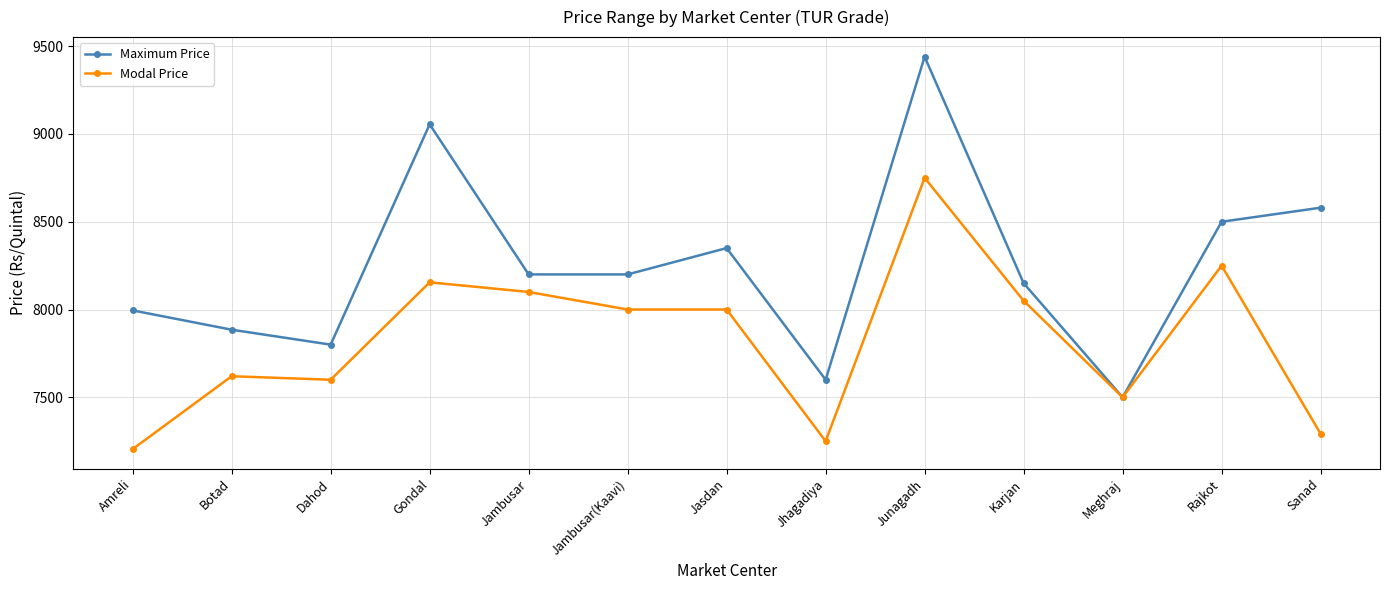

What is the sum of all Maximum Price values?

107255